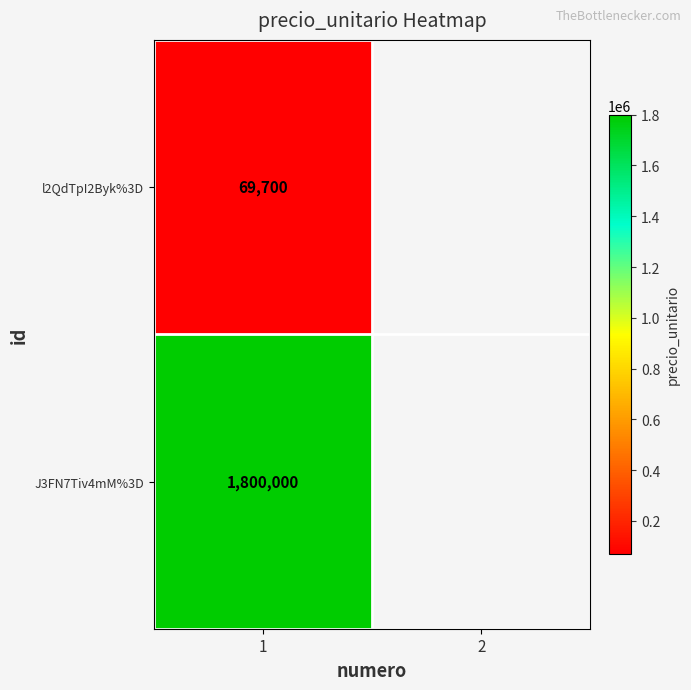

Which label corresponds to the smallest value in the chart?

1